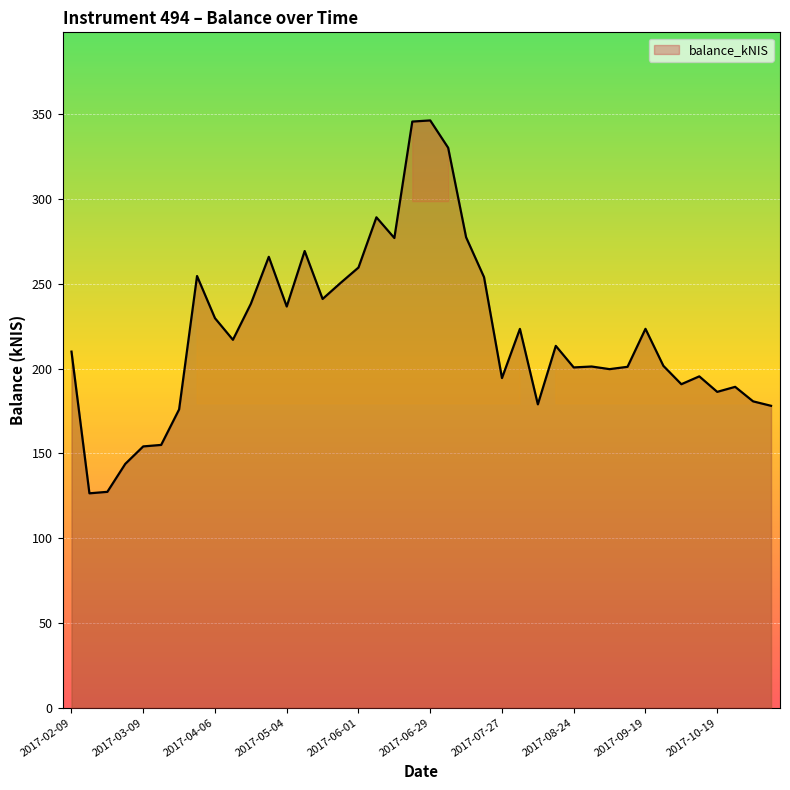

What is the minimum value shown in the chart?

126.4